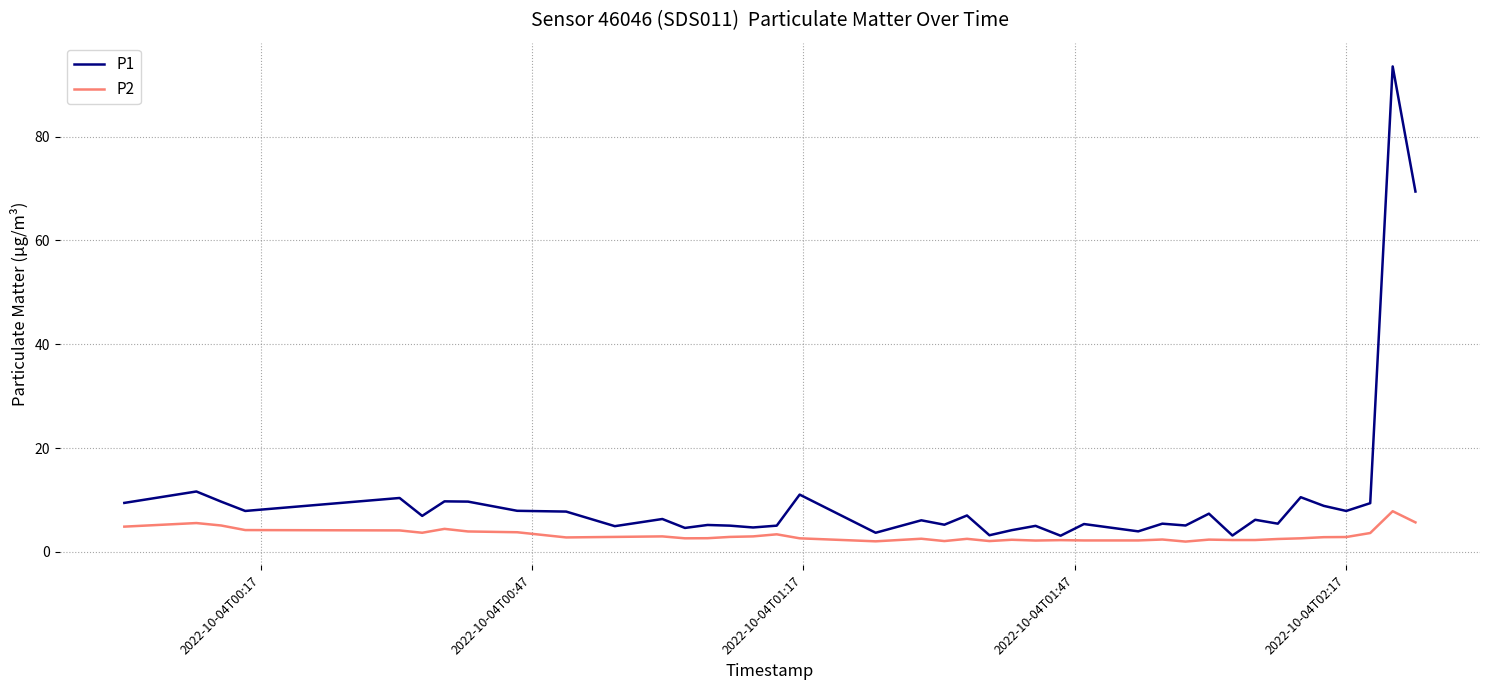

What is the greatest value displayed?

93.5